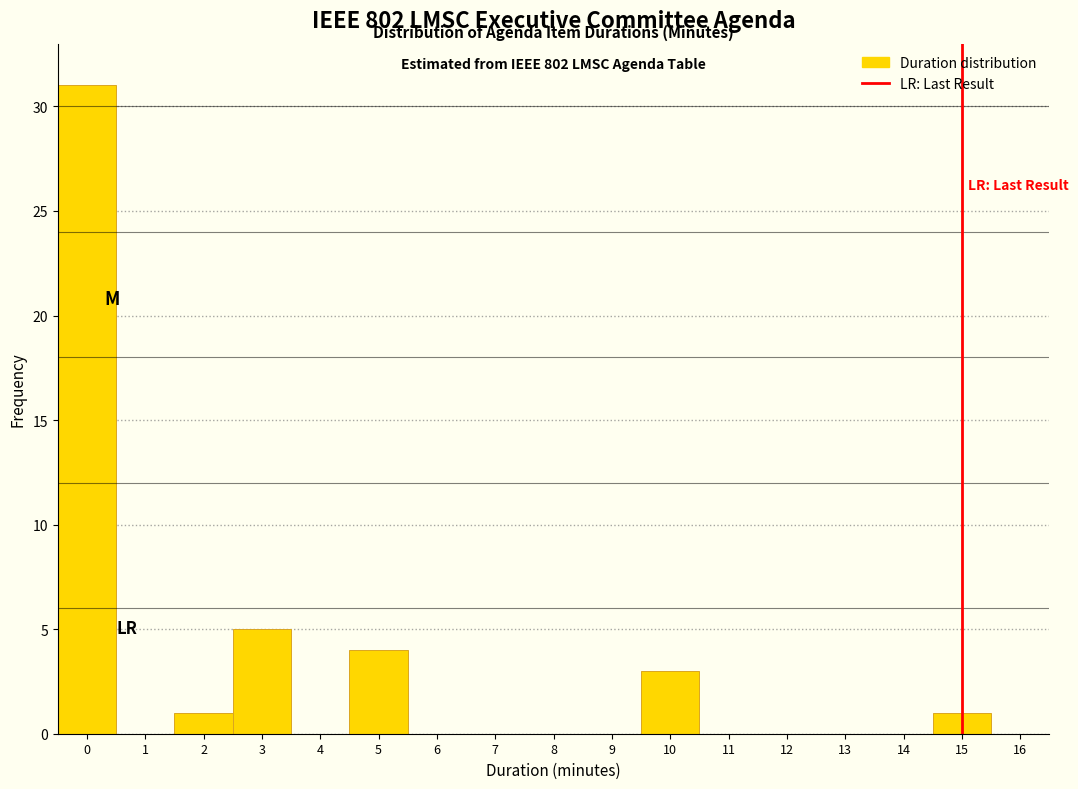

Which range on the x-axis has the tallest bar?

-0.5 to 0.5